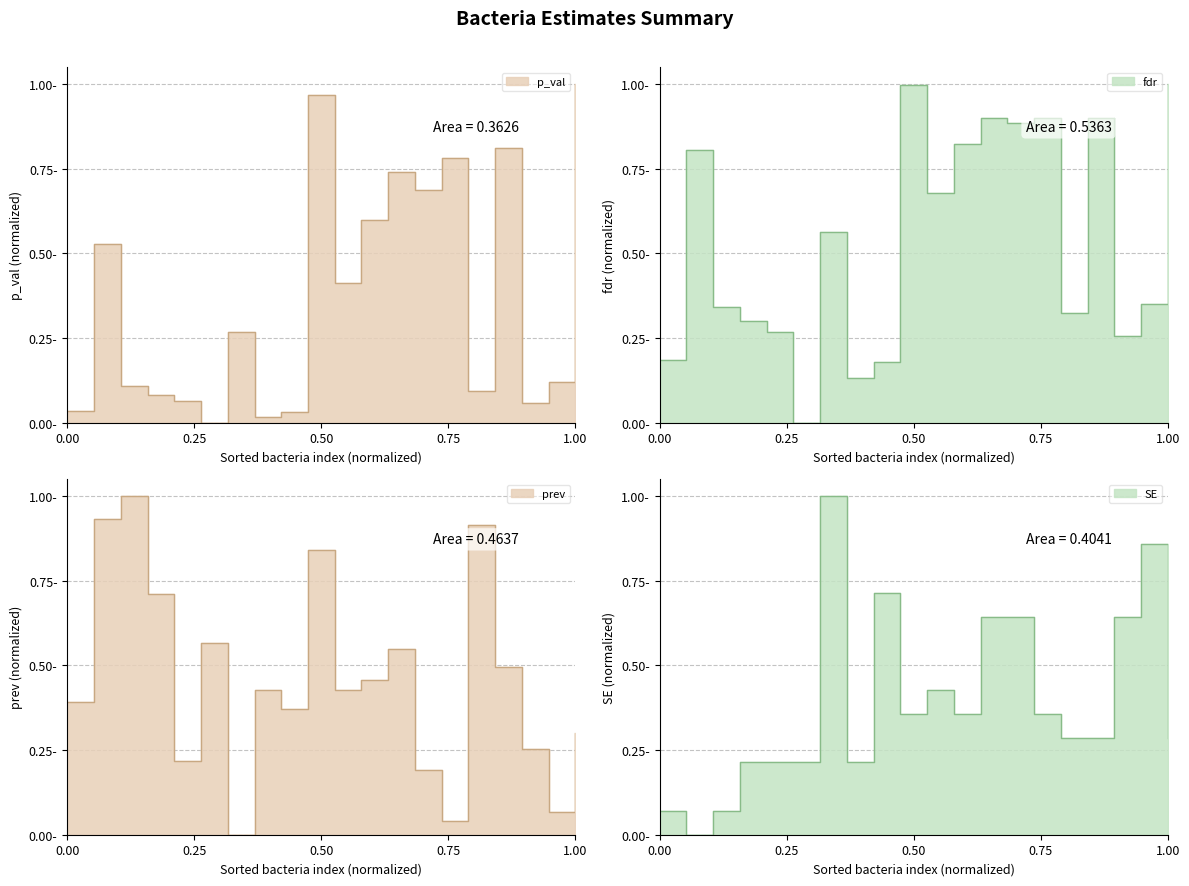

What is the average value of the SE series?

0.4